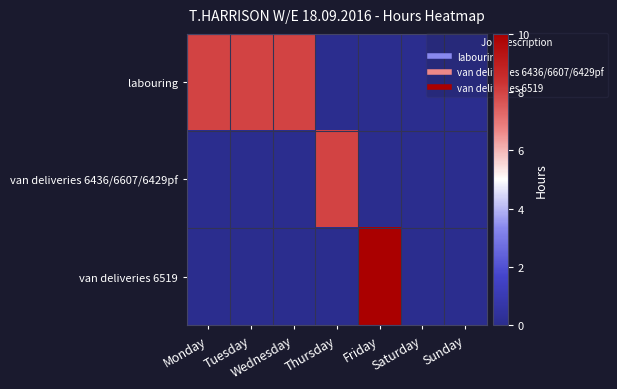

Which series changed the most between Wednesday and Sunday?

labouring